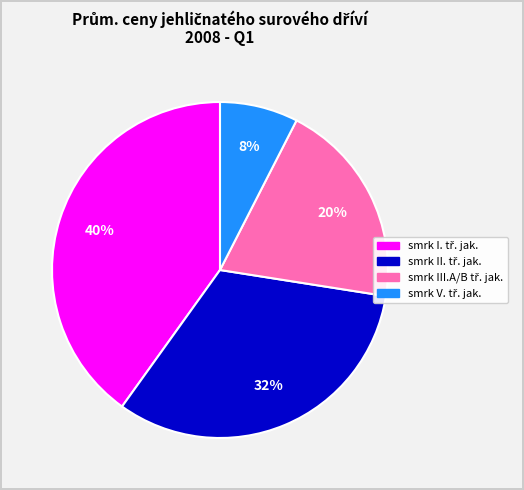

Count the number of slices in the pie.

4